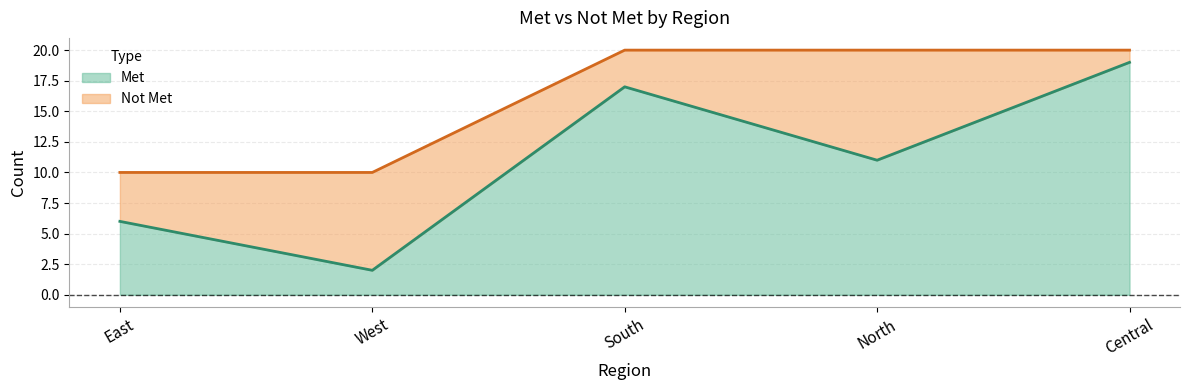

Rank the categories by value from highest to lowest.

Central, South, North, East, West